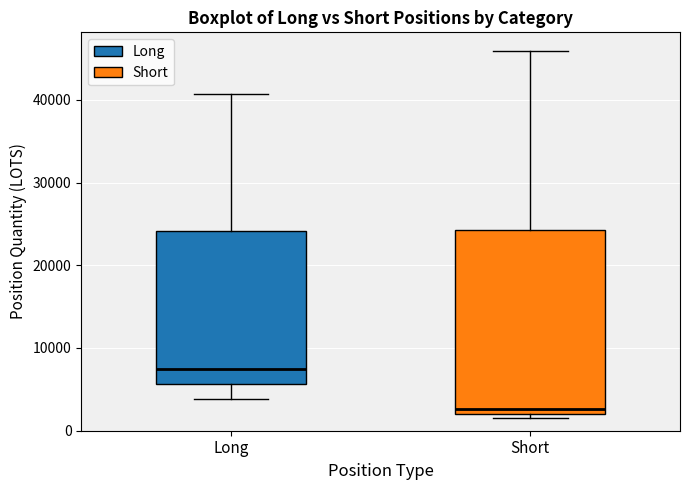

Which box has the lowest median line?

Short